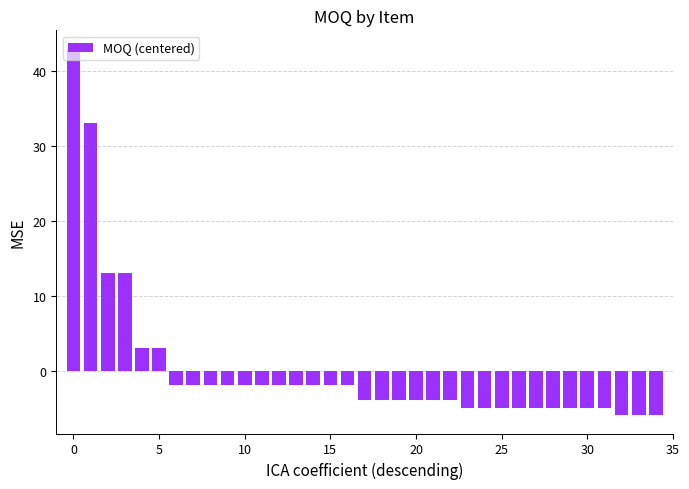

What is the greatest value displayed?

43.0